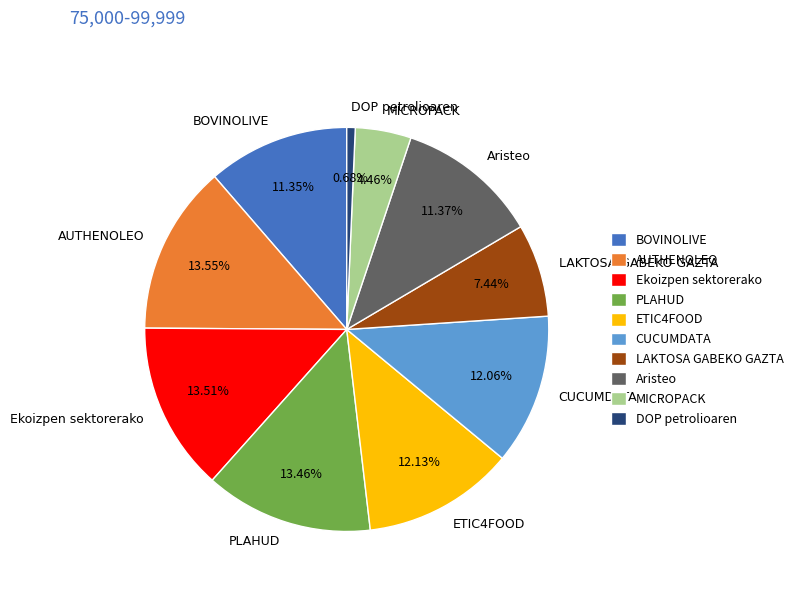

To the nearest percent, what is the average slice percentage?

10%